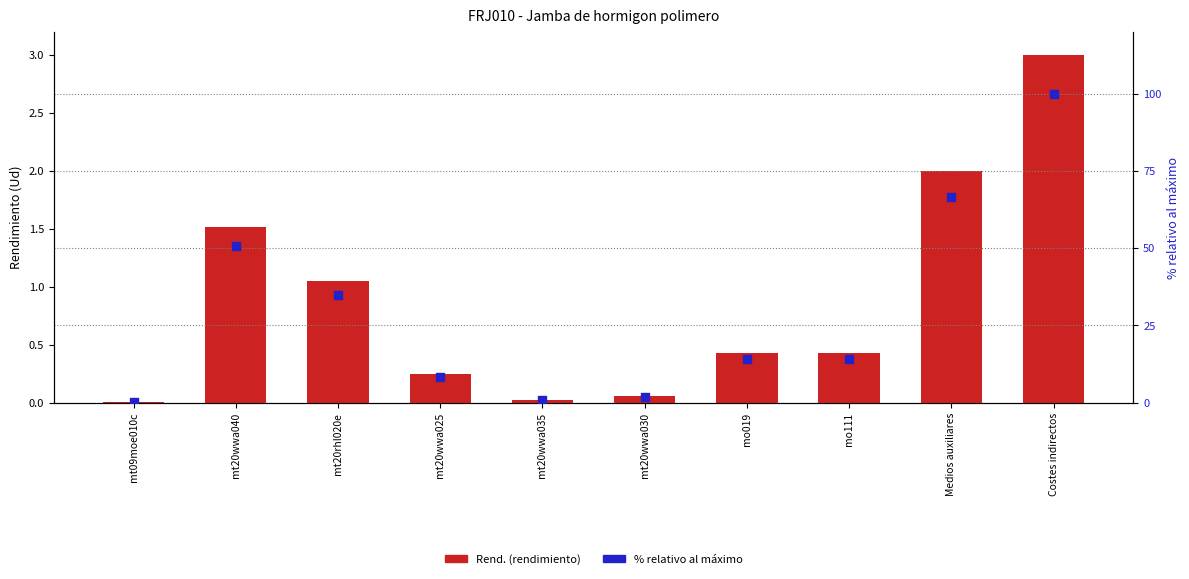

At which category is the sum across all series the highest?

Costes indirectos